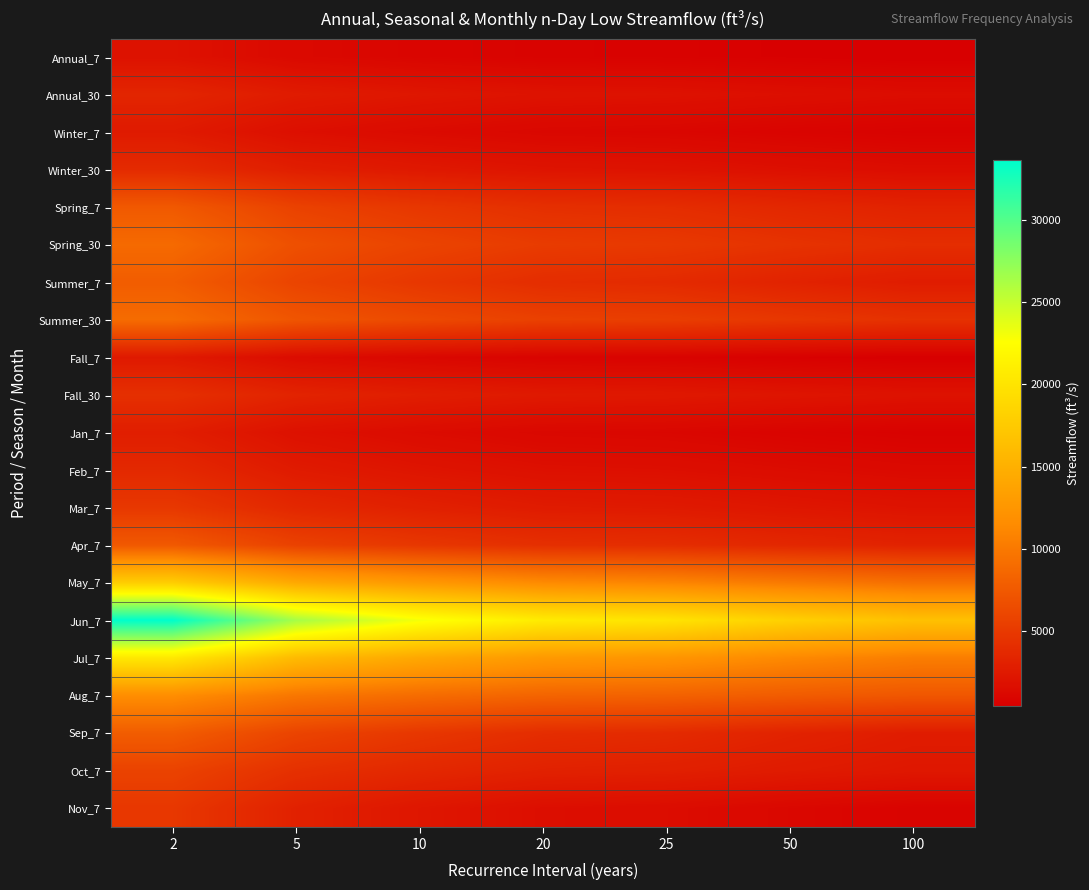

At which category is the sum across all series the highest?

2